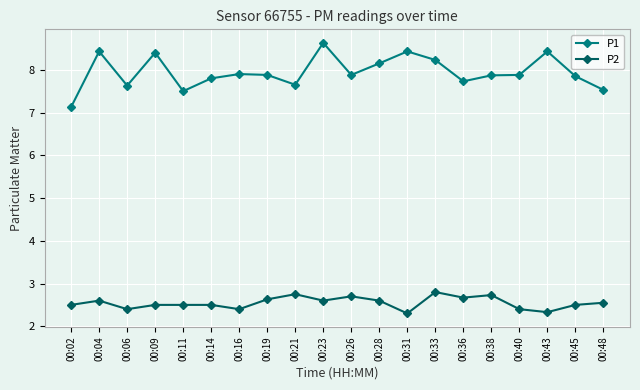

At which category does P1 reach its first local peak?

00:04